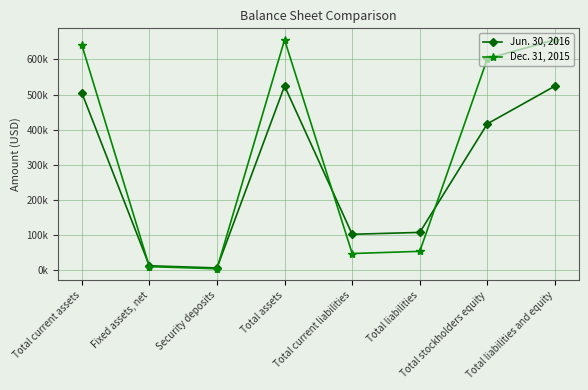

Is the value of Dec. 31, 2015 at Total liabilities greater than the value of Jun. 30, 2016 at Total current assets?

No